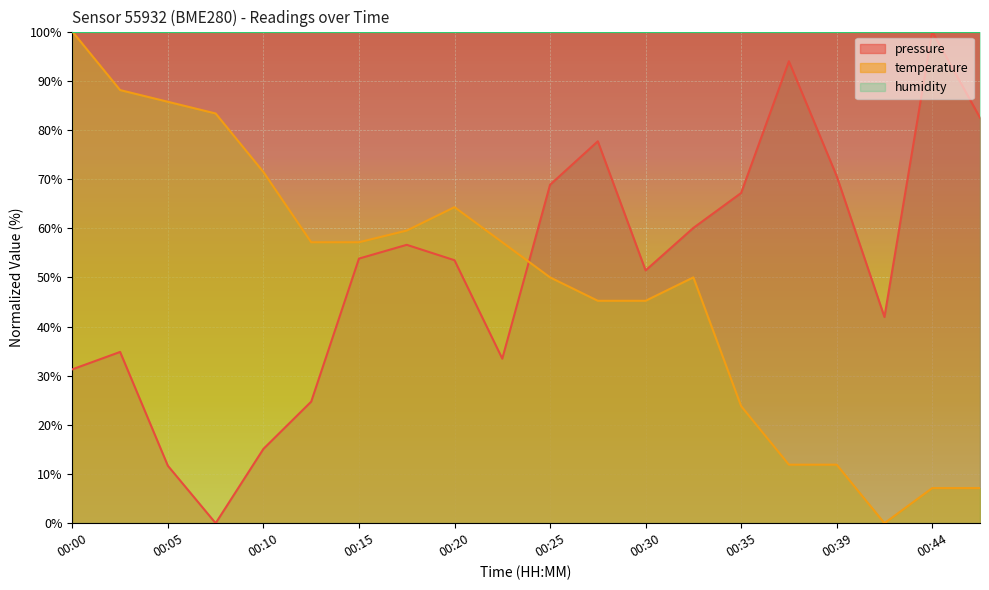

At which category does pressure reach its first local valley?

00:08